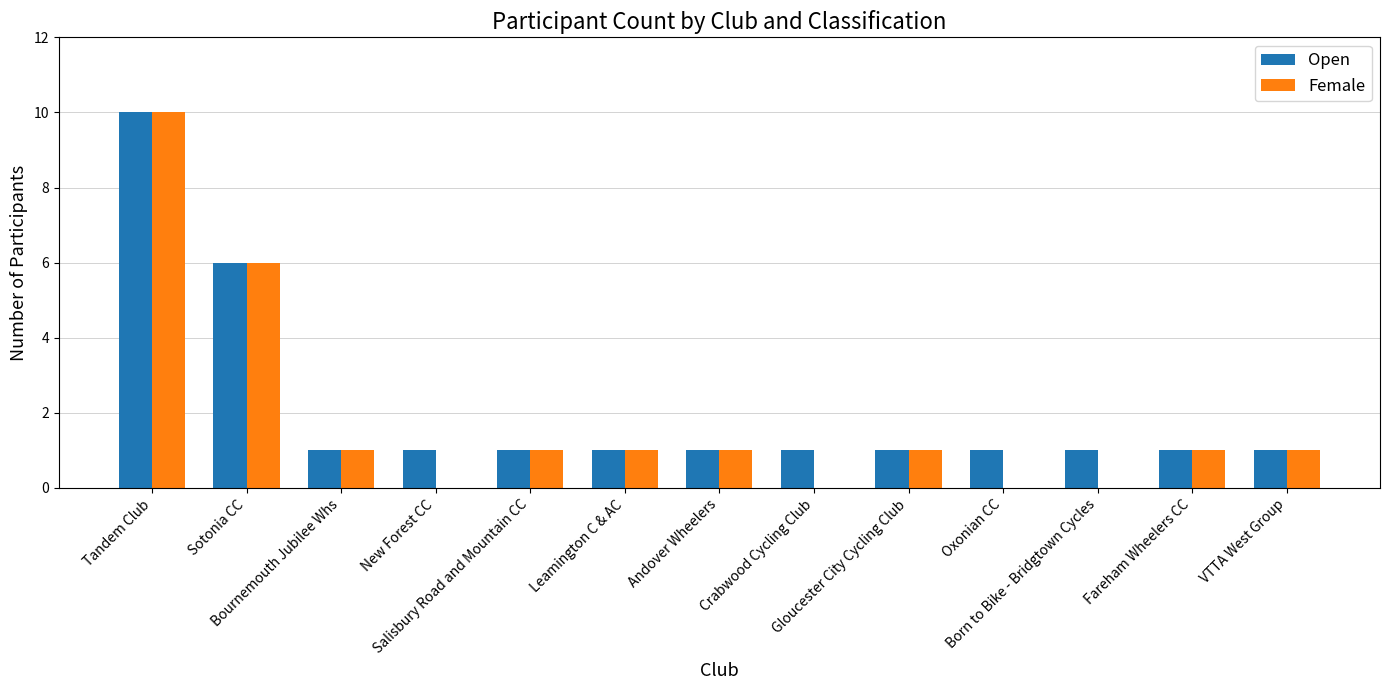

What is the greatest value displayed?

10